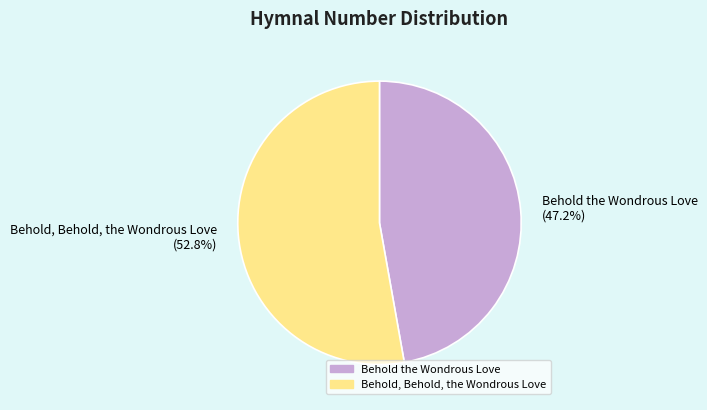

What is the ratio of the value at Behold the Wondrous Love to the value at Behold, Behold, the Wondrous Love?

0.9